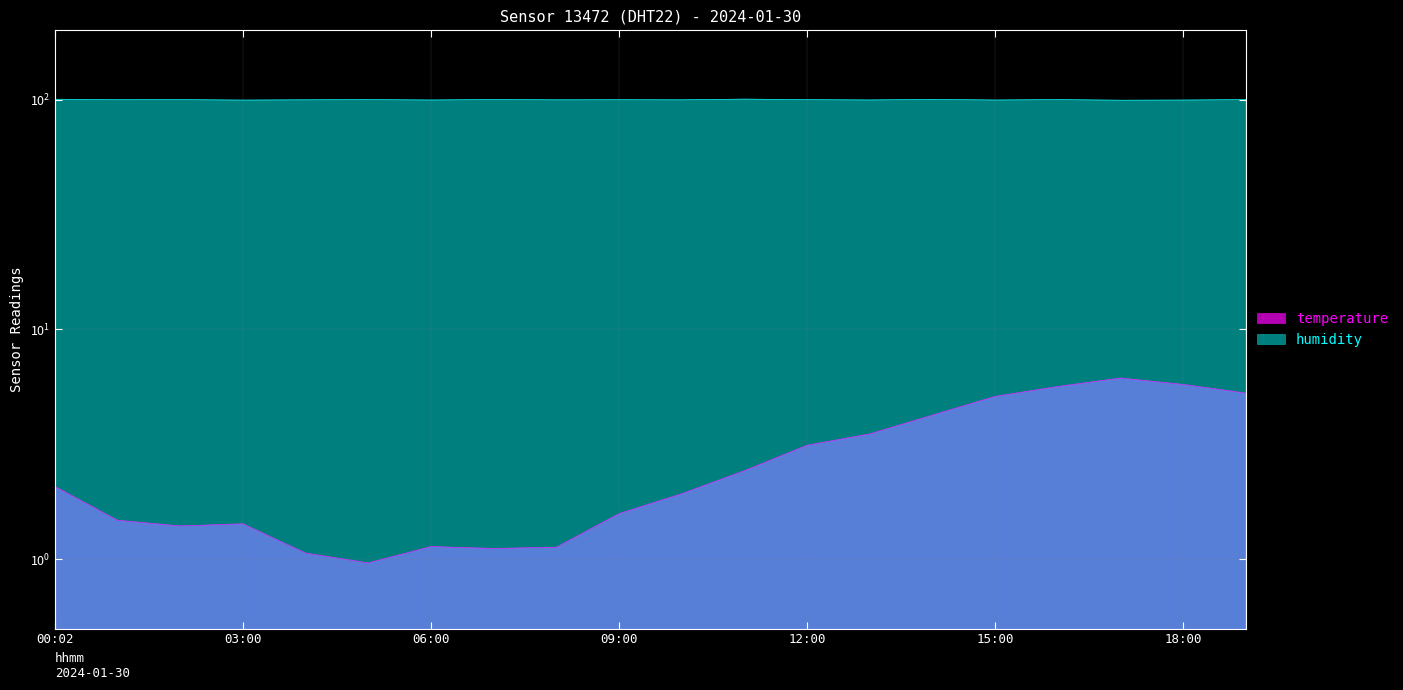

What is the label of the 1st point from the right?

19:00